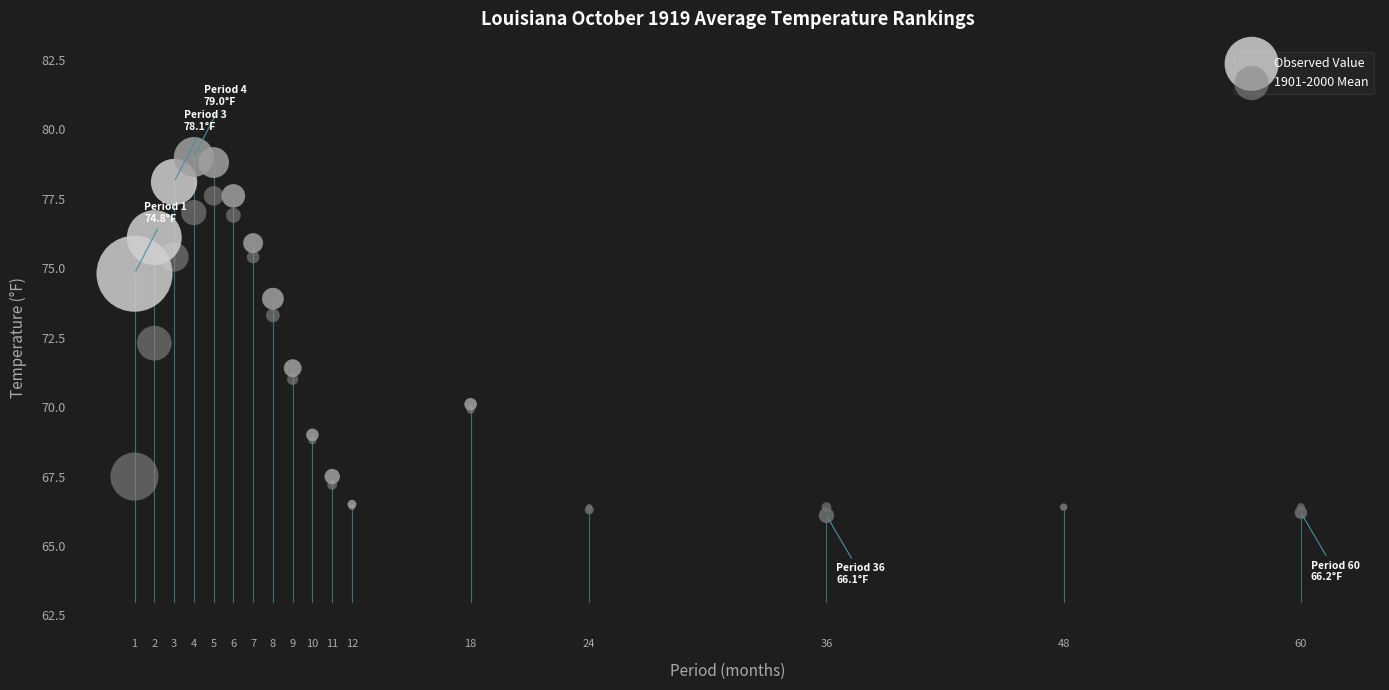

Across all series, what Y value is closest to 72?

72.3